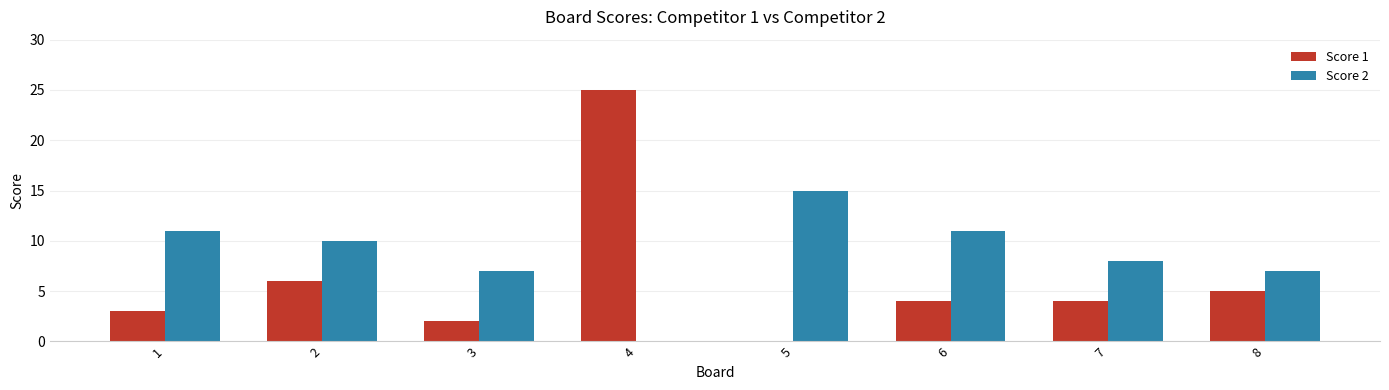

What is the sum of all Score 1 values?

49